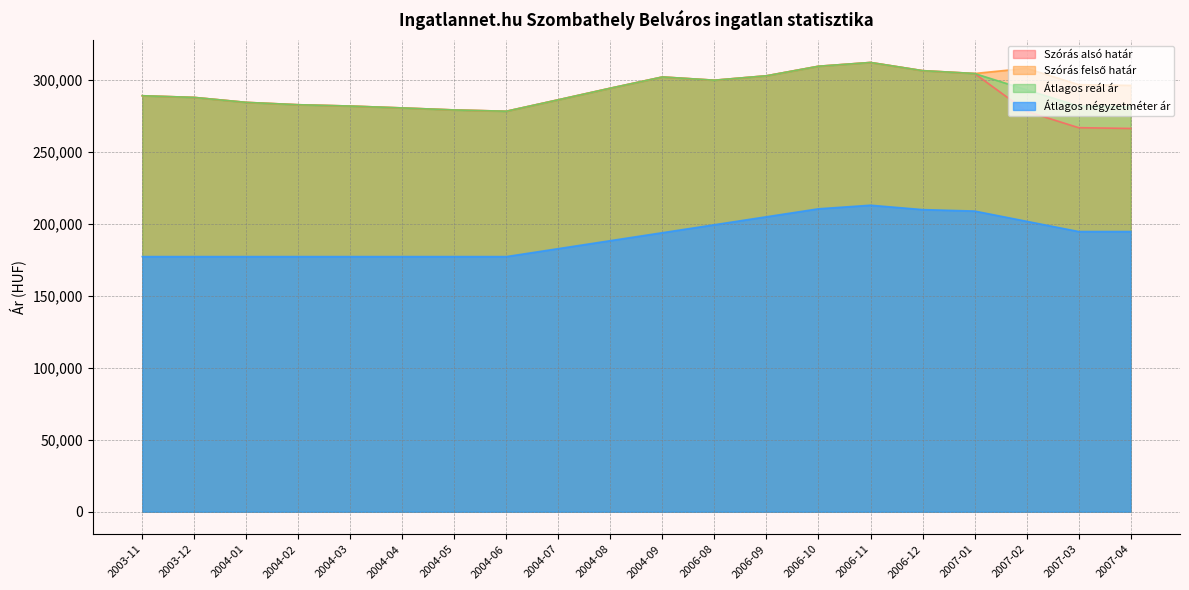

Where is Szórás alsó határ nearest to the value 289130?

2003-11